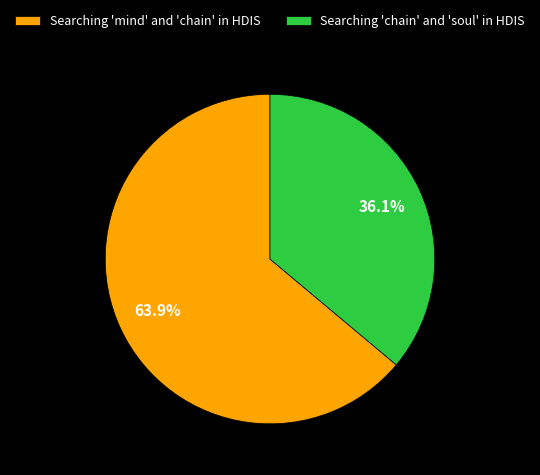

Approximately how many times larger is the value at Searching 'mind' and 'chain' in HDIS compared to Searching 'chain' and 'soul' in HDIS?

1.8